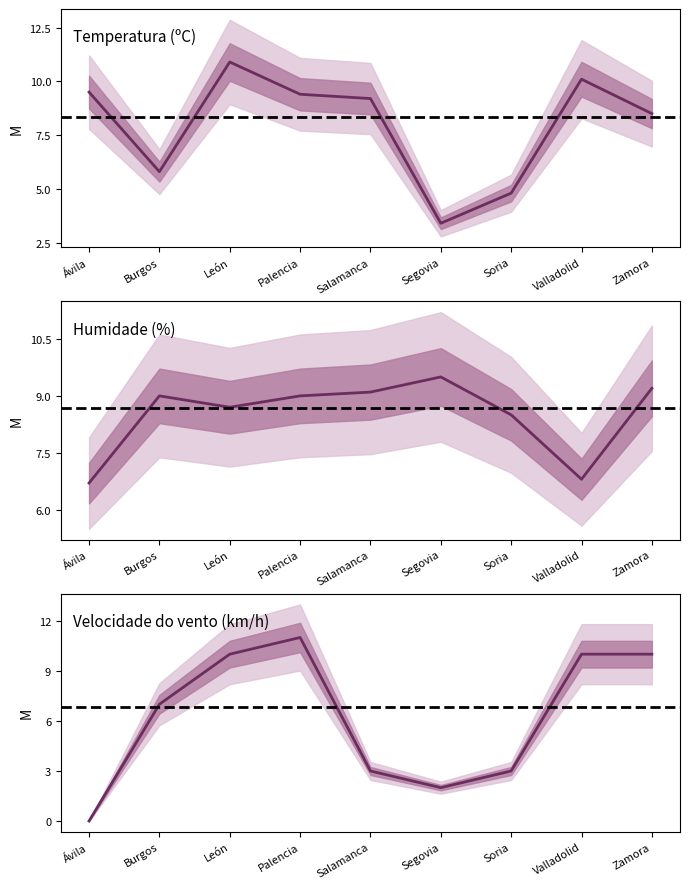

What is the sum of the Humidade values at Soria and Segovia?

18.0